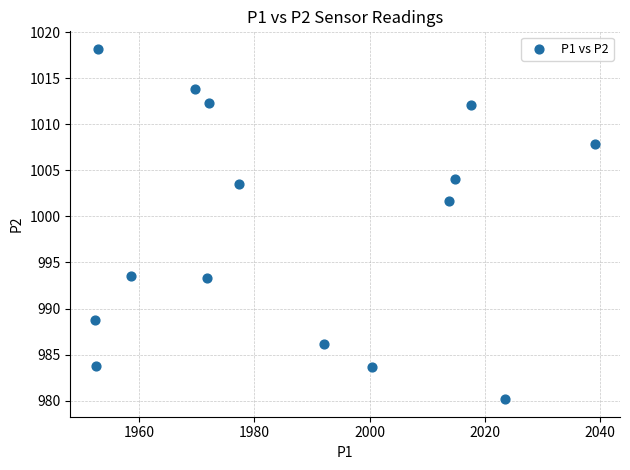

What Y value in the scatter plot is closest to 999?

1001.7